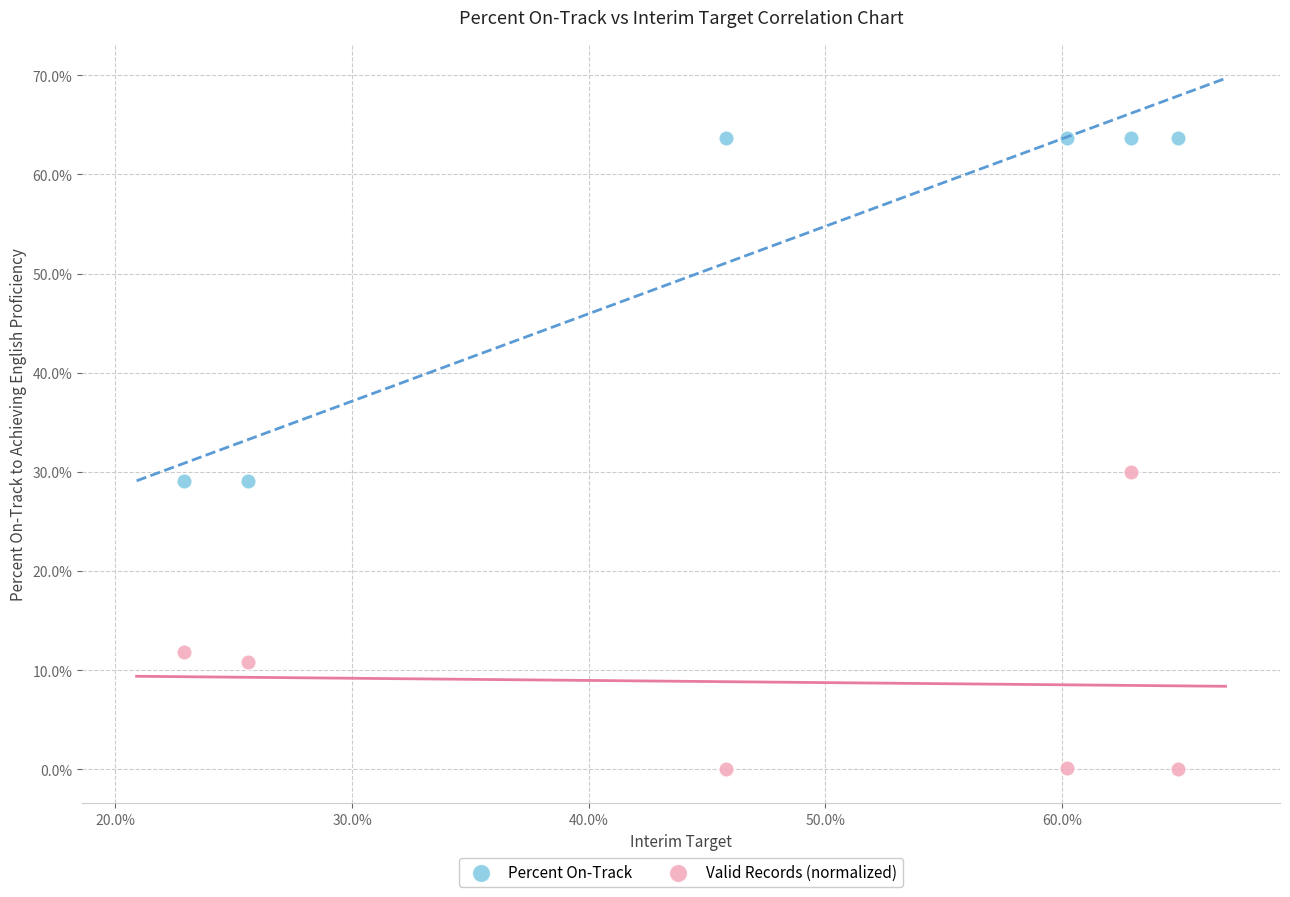

What are all the series names shown in the legend?

Percent On-Track, Valid Records (normalized)